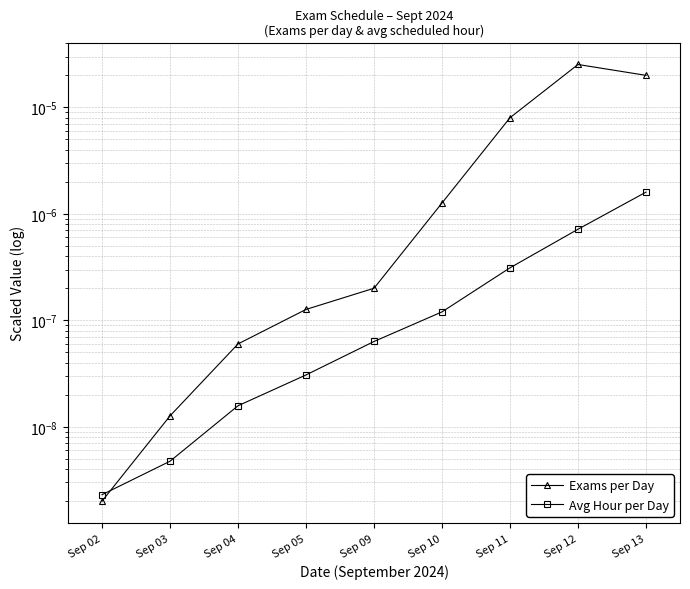

At which category is the sum across all series the highest?

Sep 12